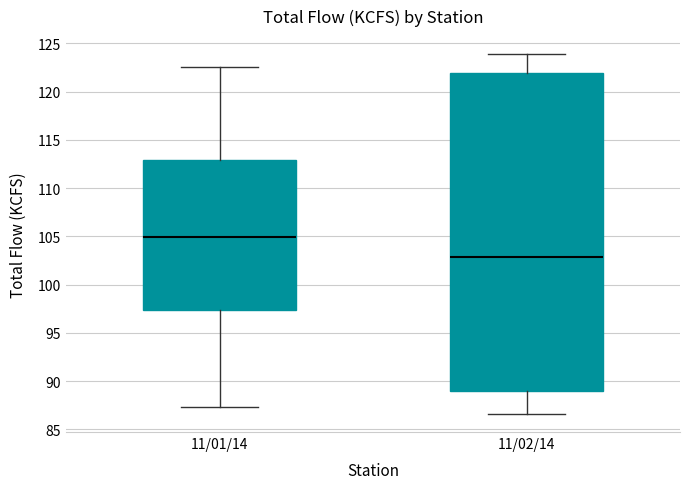

Which box is the tallest, from its lower edge to its upper edge?

11/02/14